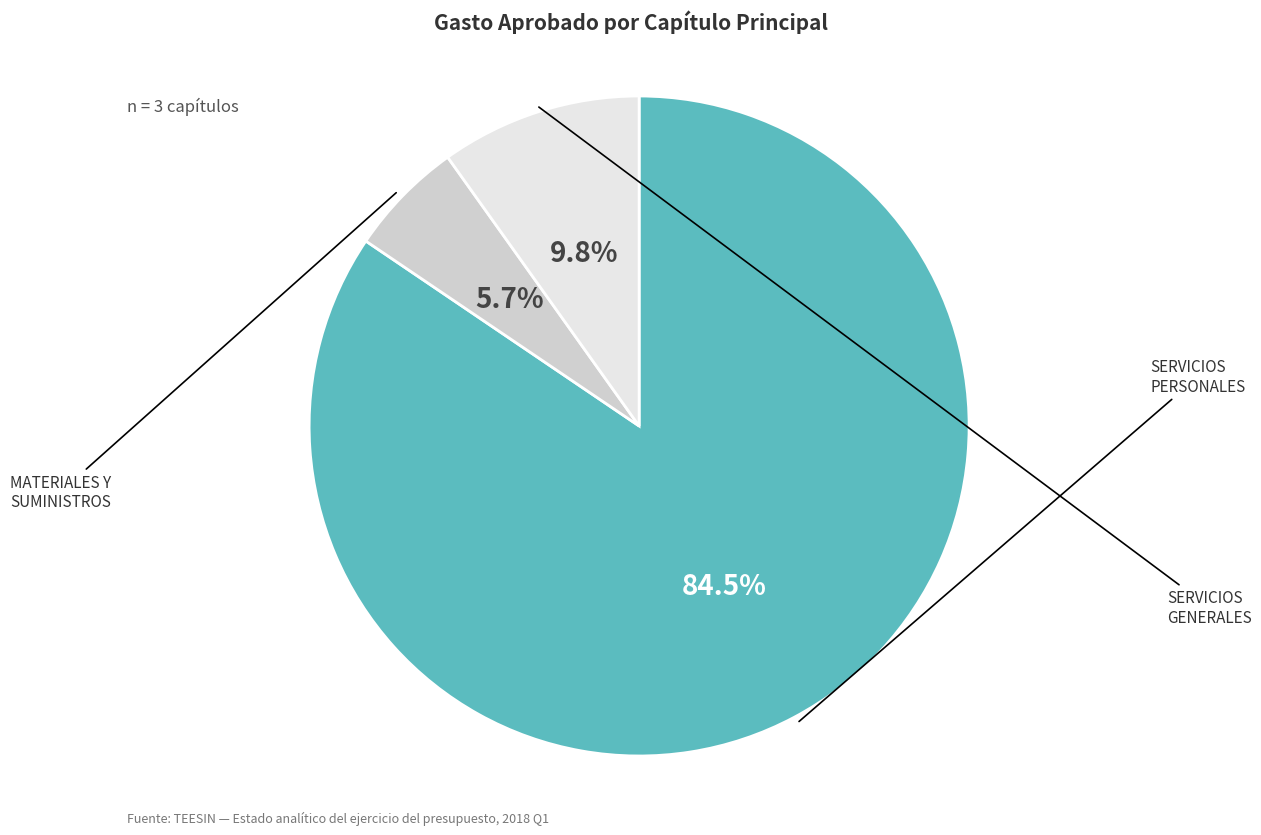

Is there any slice that represents more than half of the pie?

Yes